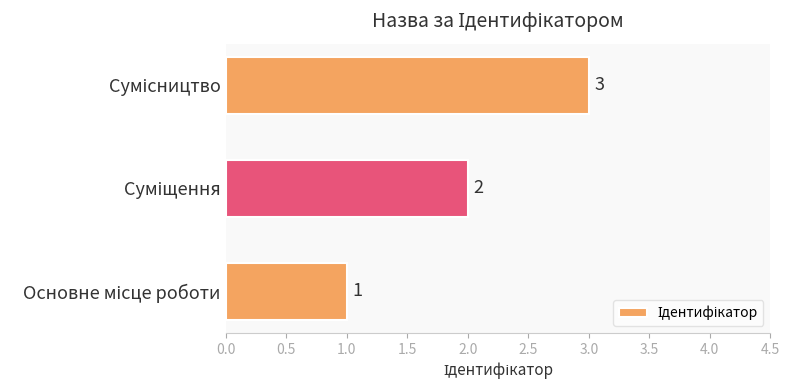

How many values are between 1 and 3?

3